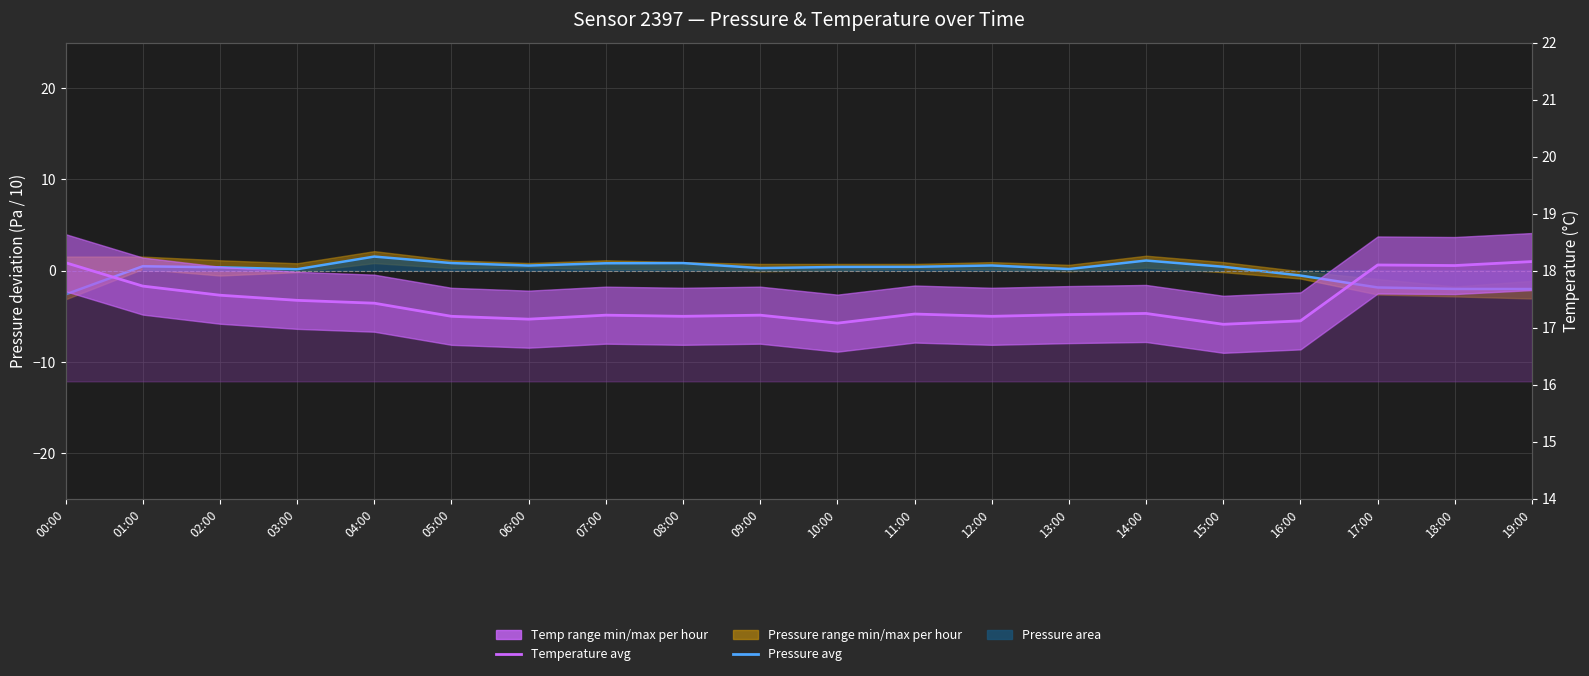

The Pressure avg series shows -1.8 at 17:00. True or false?

True